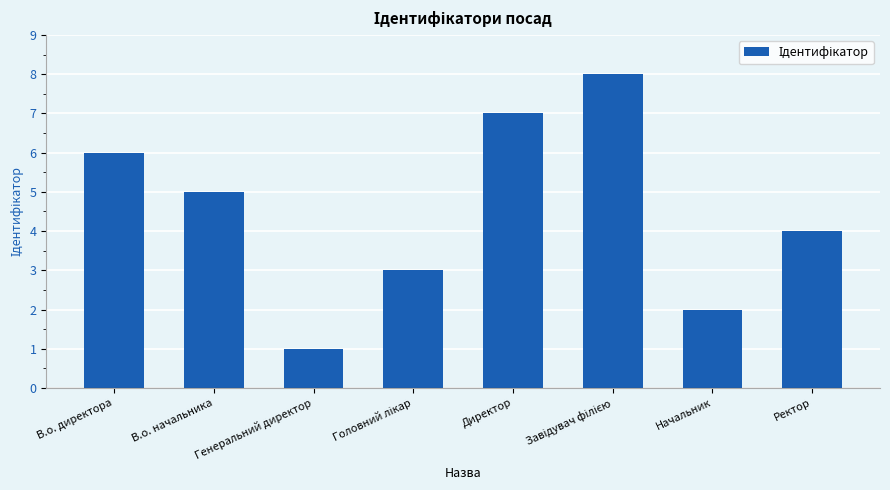

How many distinct data groups are displayed?

1